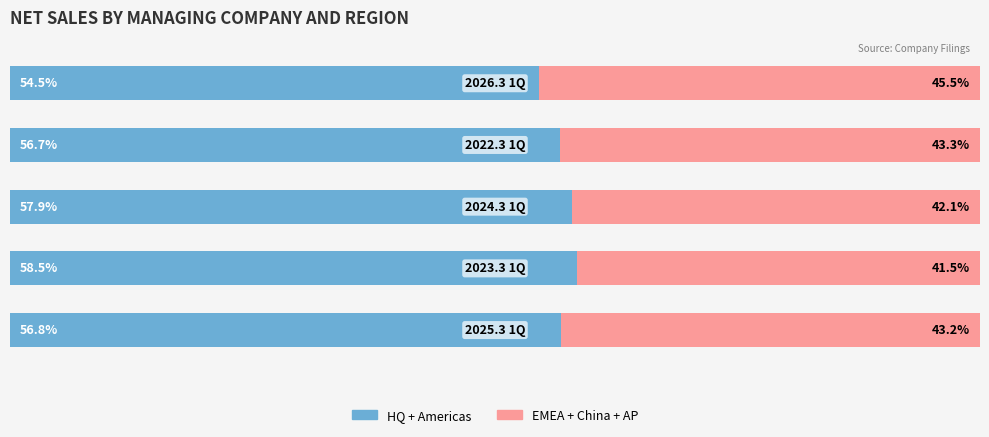

True or false: EMEA+China+AP (Right) has a value of 60.6 at 2.

False